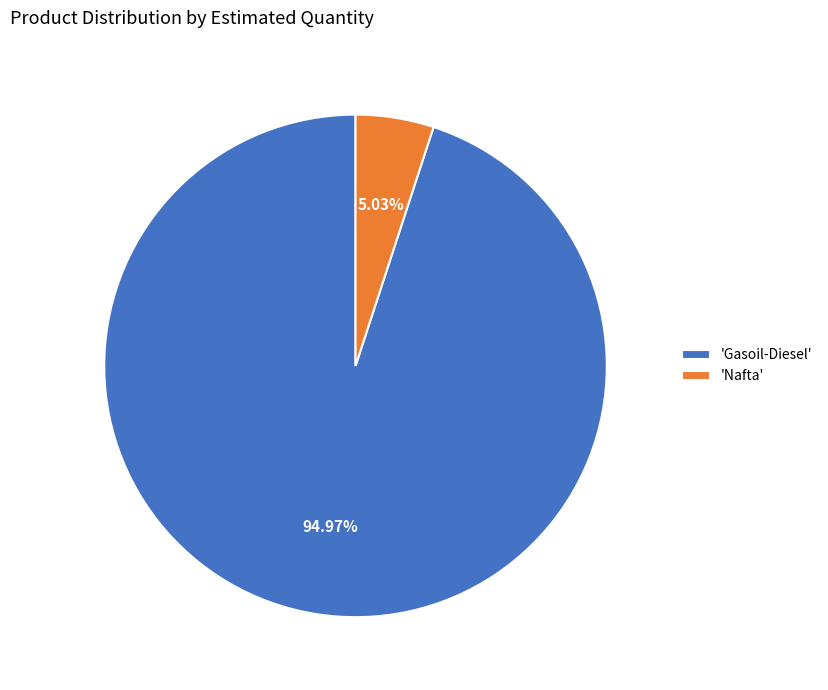

How many segments does this pie chart have?

2